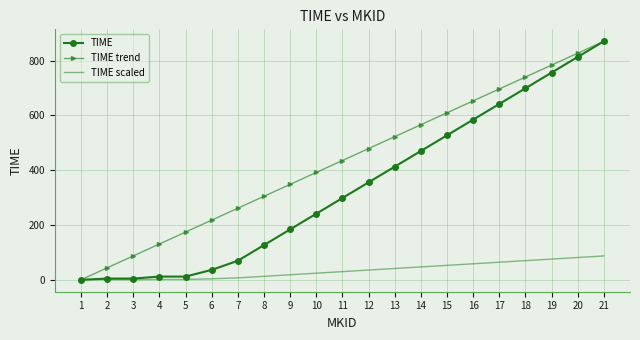

The value of TIME at 14 is 470.1. True or false?

True